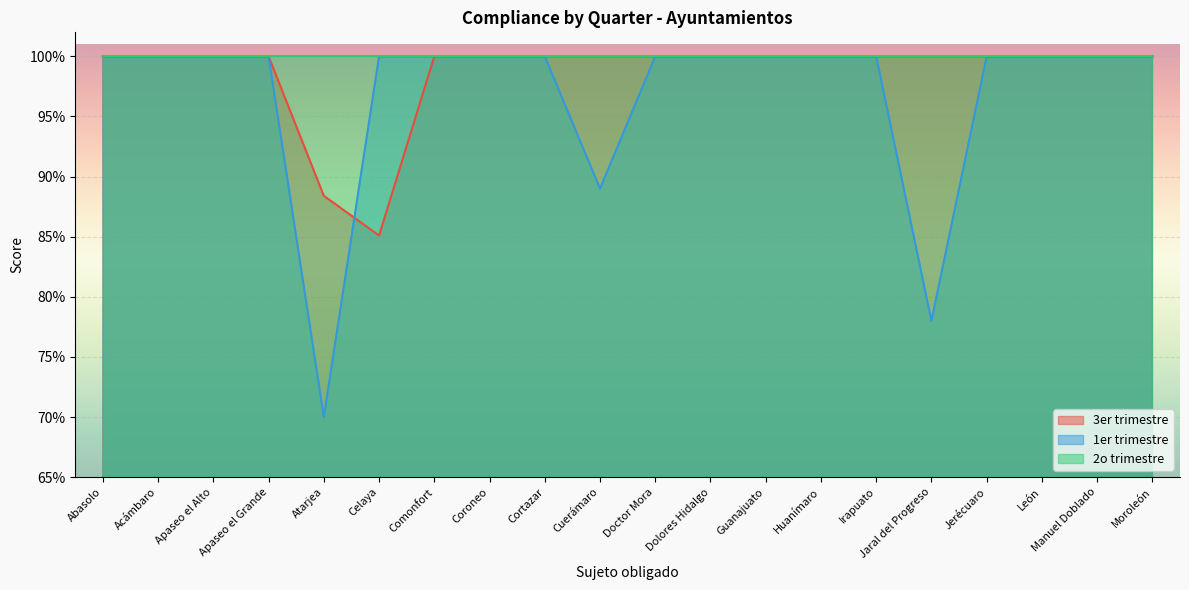

Reading left to right, transcribe all the data shown in this chart.

3er trimestre: 1.0	1.0	1.0	1.0	0.9	0.9	1.0	1.0	1.0	1.0	1.0	1.0	1.0	1.0	1.0	1.0	1.0	1.0	1.0	1.0
1er trimestre: 1.0	1.0	1.0	1.0	0.7	1.0	1.0	1.0	1.0	0.9	1.0	1.0	1.0	1.0	1.0	0.8	1.0	1.0	1.0	1.0